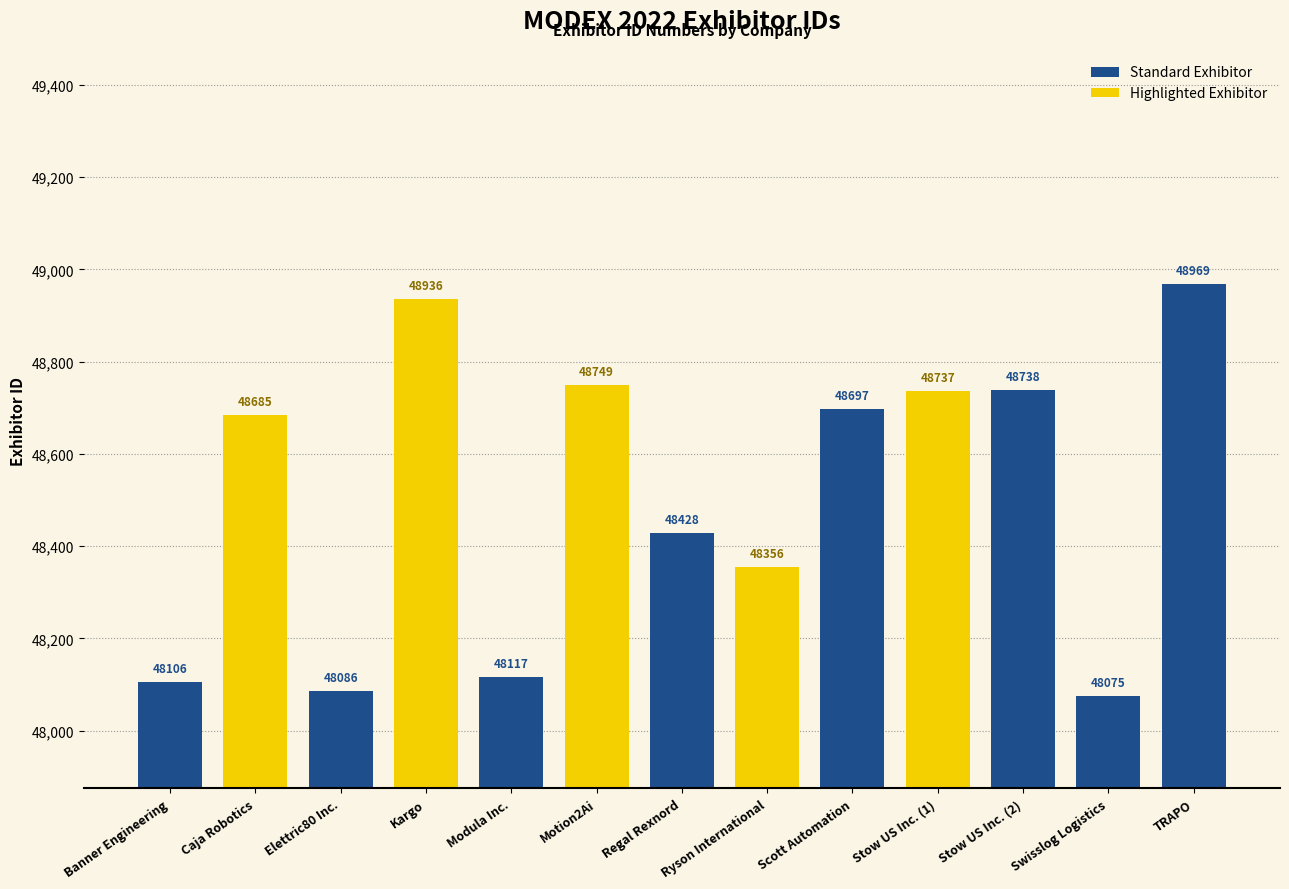

Is it true that the value at Banner Engineering is 48106?

True